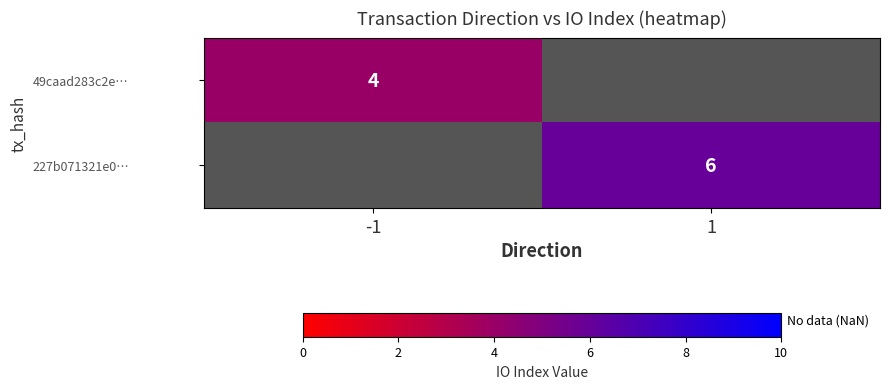

At how many categories does at least one series exceed 4?

1